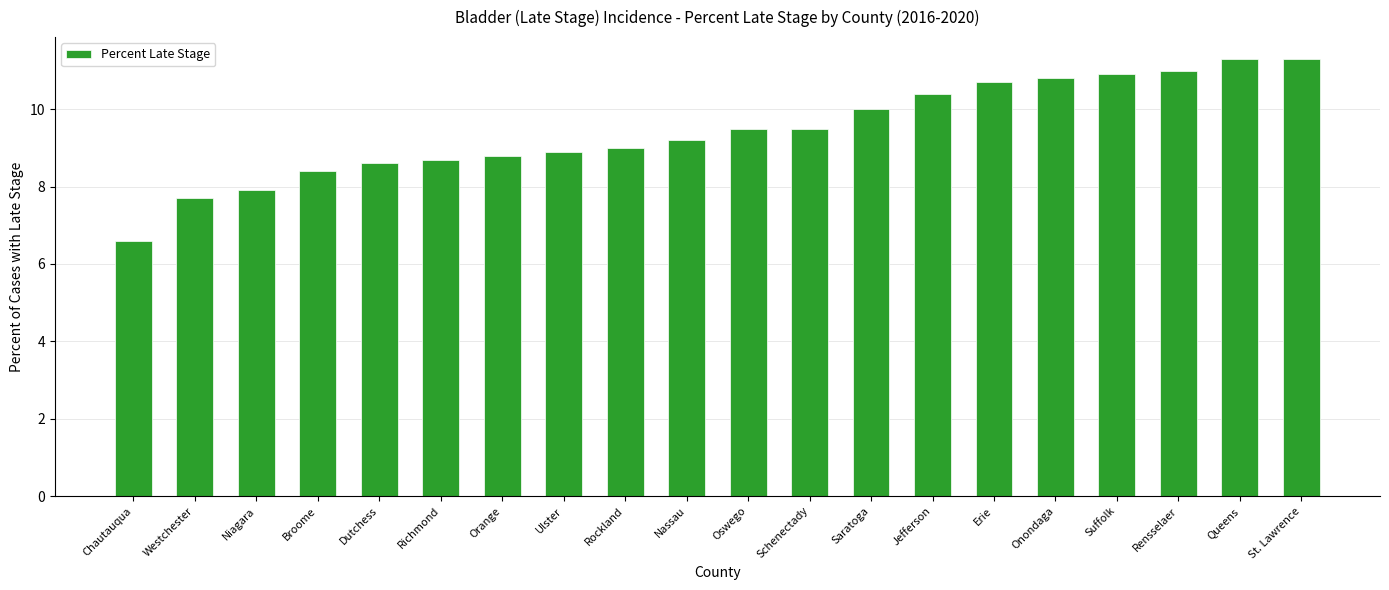

Count the number of data series in this chart.

1